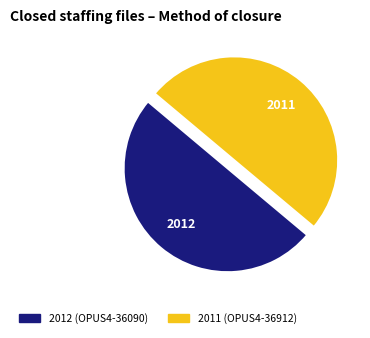

Do 2011 and 2012 together represent more than half of the pie?

Yes